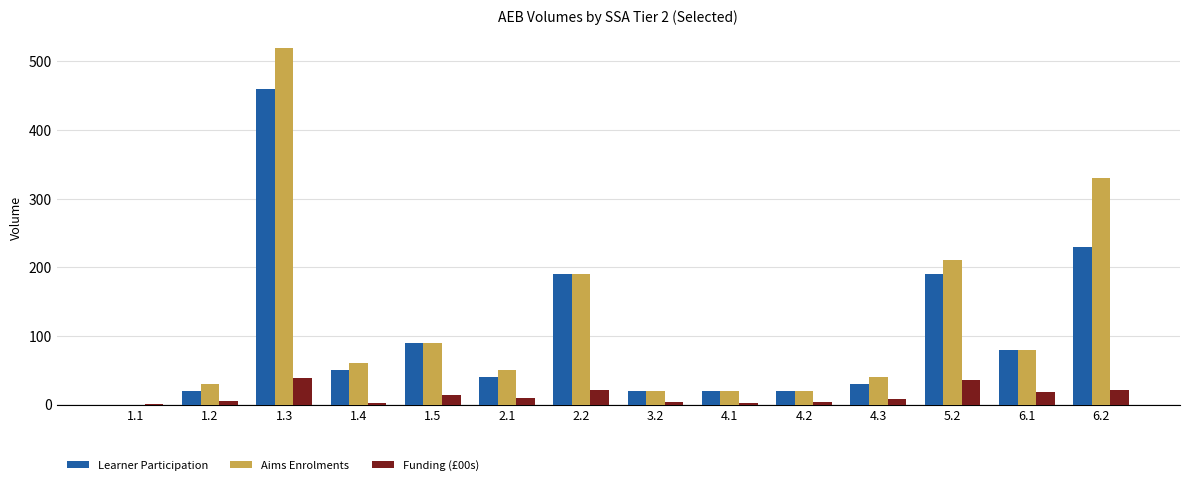

How many groups of bars are there?

14